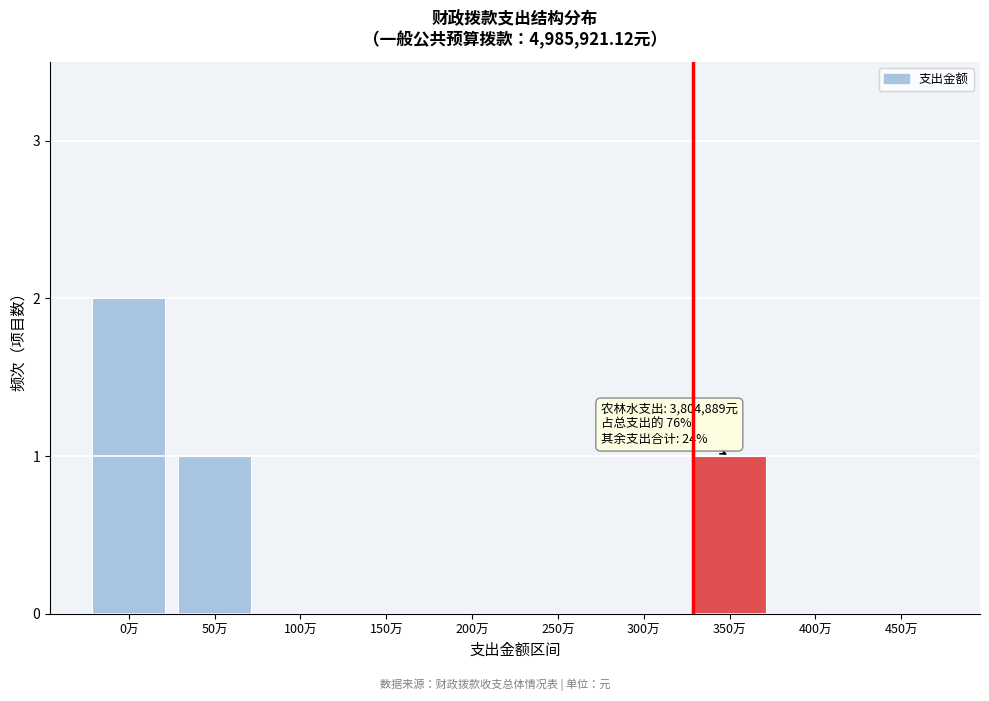

Reading left to right, what are all the values shown in this chart?

0万=2	50万=1	100万=0	150万=0	200万=0	250万=0	300万=0	350万=1	400万=0	450万=0